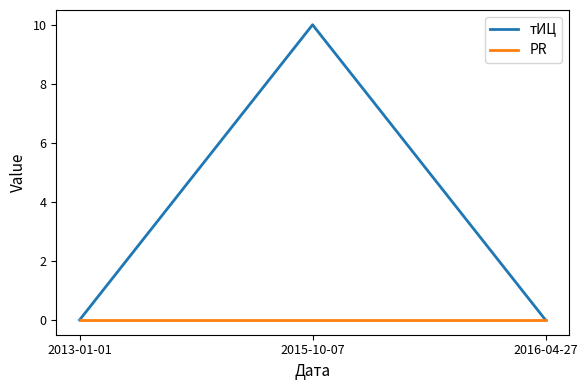

Is this an area chart (filled region under the line)?

No